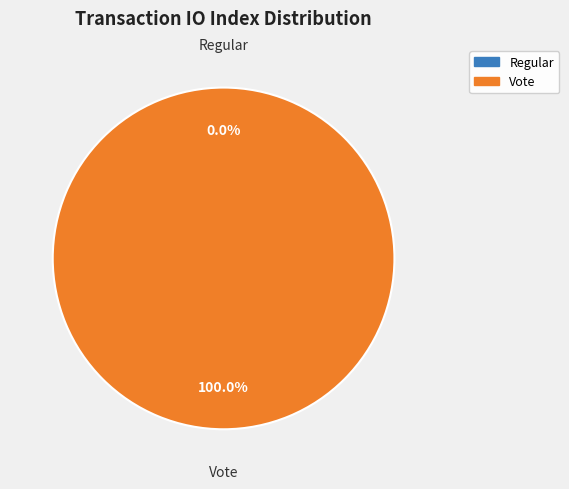

To the nearest percent, what is the average slice percentage?

50%